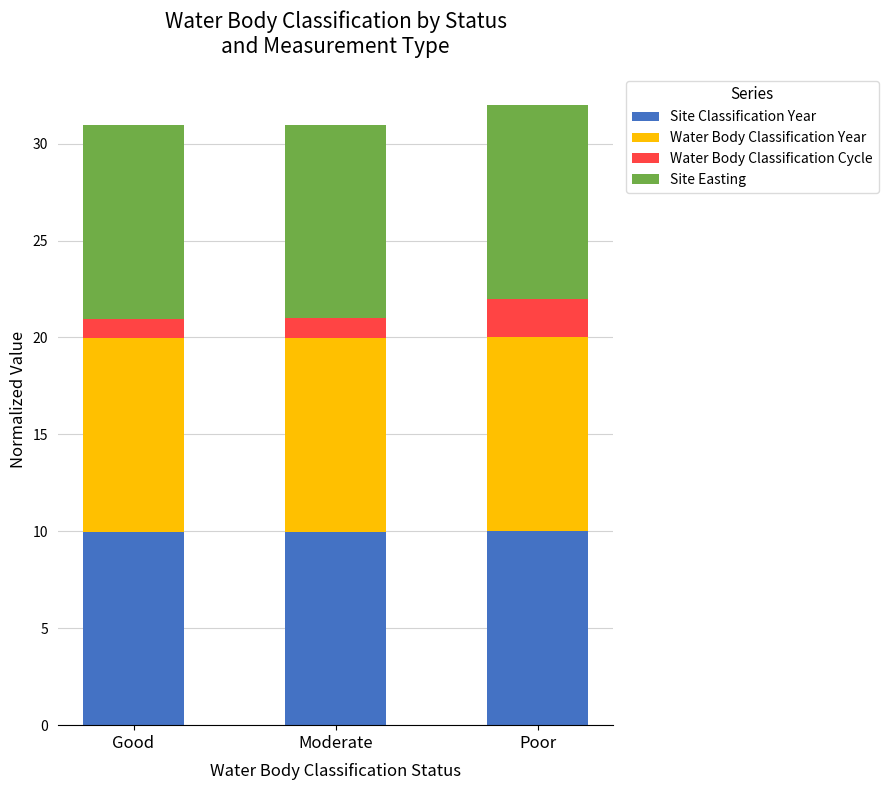

What is the sum of the Site Classification Year values at Good and Moderate?

20.0